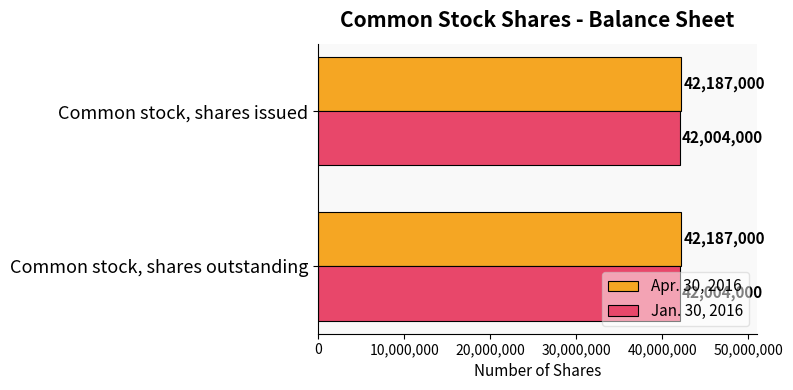

What is the difference between the highest and lowest values at Common stock, shares issued?

183000